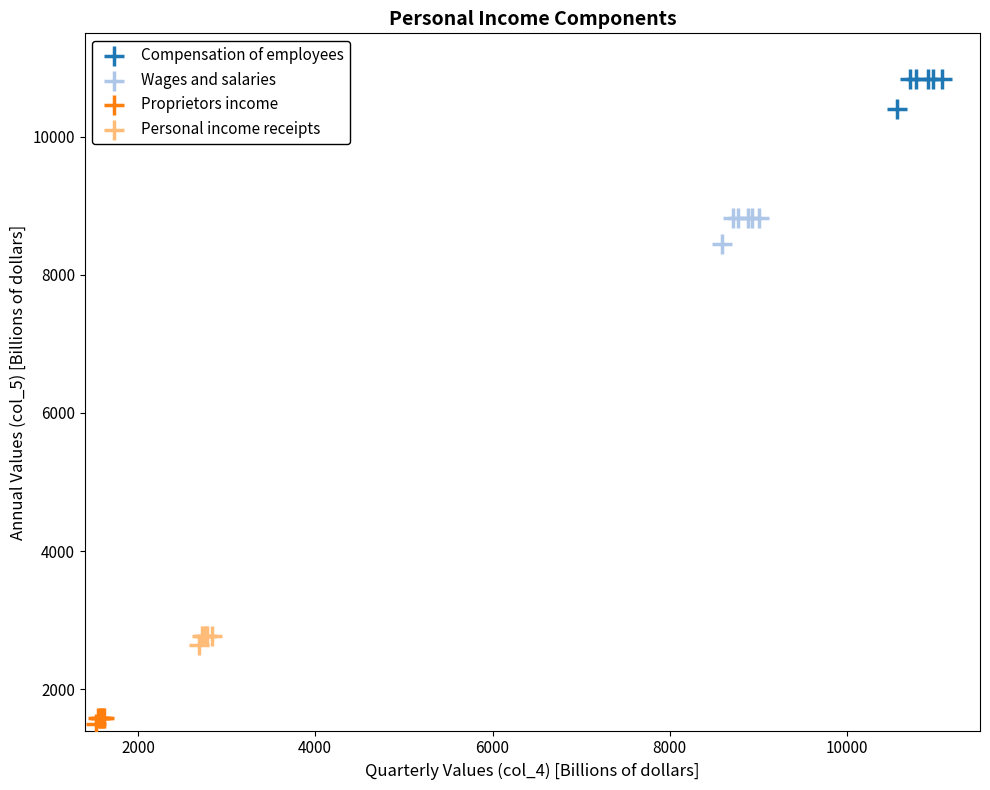

Which series reaches the minimum Y coordinate?

Proprietors income